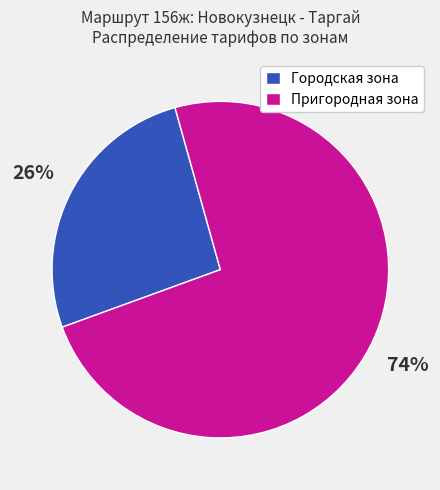

To the nearest percent, what is the difference between the Городская зона and Пригородная зона slice percentages?

48%